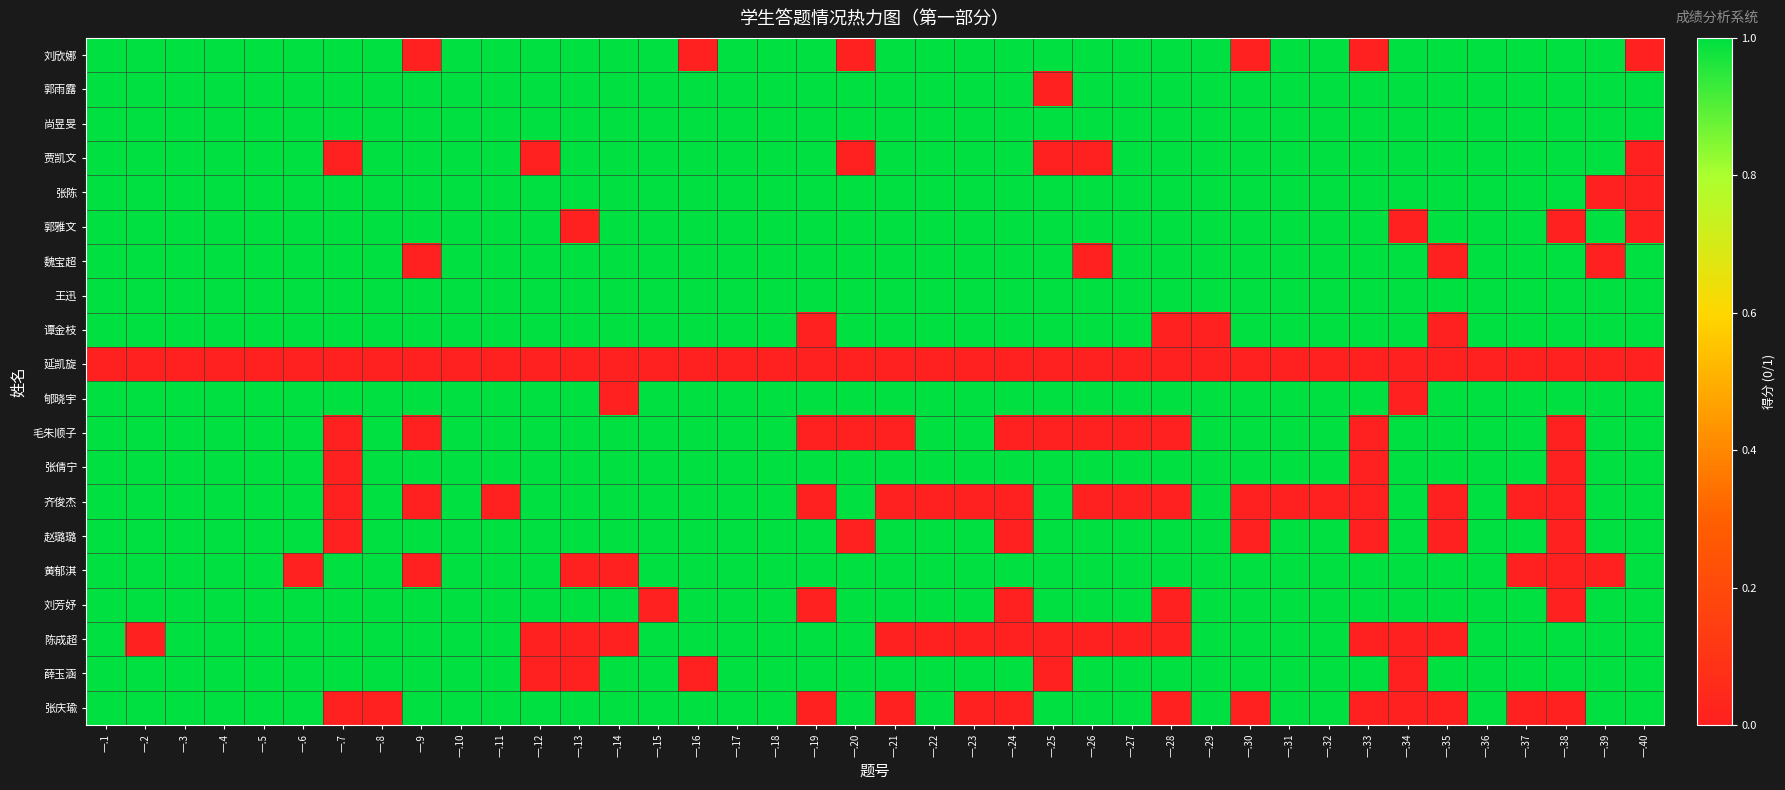

Reading left to right, transcribe all the data shown in this chart.

刘欣娜: 一.1=1	一.2=1	一.3=1	一.4=1	一.5=1	一.6=1	一.7=1	一.8=1	一.9=0	一.10=1	一.11=1	一.12=1	一.13=1	一.14=1	一.15=1	一.16=0	一.17=1	一.18=1	一.19=1	一.20=0	一.21=1	一.22=1	一.23=1	一.24=1	一.25=1	一.26=1	一.27=1	一.28=1	一.29=1	一.30=0	一.31=1	一.32=1	一.33=0	一.34=1	一.35=1	一.36=1	一.37=1	一.38=1	一.39=1	一.40=0
郭雨露: 一.1=1	一.2=1	一.3=1	一.4=1	一.5=1	一.6=1	一.7=1	一.8=1	一.9=1	一.10=1	一.11=1	一.12=1	一.13=1	一.14=1	一.15=1	一.16=1	一.17=1	一.18=1	一.19=1	一.20=1	一.21=1	一.22=1	一.23=1	一.24=1	一.25=0	一.26=1	一.27=1	一.28=1	一.29=1	一.30=1	一.31=1	一.32=1	一.33=1	一.34=1	一.35=1	一.36=1	一.37=1	一.38=1	一.39=1	一.40=1
尚昱旻: 一.1=1	一.2=1	一.3=1	一.4=1	一.5=1	一.6=1	一.7=1	一.8=1	一.9=1	一.10=1	一.11=1	一.12=1	一.13=1	一.14=1	一.15=1	一.16=1	一.17=1	一.18=1	一.19=1	一.20=1	一.21=1	一.22=1	一.23=1	一.24=1	一.25=1	一.26=1	一.27=1	一.28=1	一.29=1	一.30=1	一.31=1	一.32=1	一.33=1	一.34=1	一.35=1	一.36=1	一.37=1	一.38=1	一.39=1	一.40=1
贾凯文: 一.1=1	一.2=1	一.3=1	一.4=1	一.5=1	一.6=1	一.7=0	一.8=1	一.9=1	一.10=1	一.11=1	一.12=0	一.13=1	一.14=1	一.15=1	一.16=1	一.17=1	一.18=1	一.19=1	一.20=0	一.21=1	一.22=1	一.23=1	一.24=1	一.25=0	一.26=0	一.27=1	一.28=1	一.29=1	一.30=1	一.31=1	一.32=1	一.33=1	一.34=1	一.35=1	一.36=1	一.37=1	一.38=1	一.39=1	一.40=0
张陈: 一.1=1	一.2=1	一.3=1	一.4=1	一.5=1	一.6=1	一.7=1	一.8=1	一.9=1	一.10=1	一.11=1	一.12=1	一.13=1	一.14=1	一.15=1	一.16=1	一.17=1	一.18=1	一.19=1	一.20=1	一.21=1	一.22=1	一.23=1	一.24=1	一.25=1	一.26=1	一.27=1	一.28=1	一.29=1	一.30=1	一.31=1	一.32=1	一.33=1	一.34=1	一.35=1	一.36=1	一.37=1	一.38=1	一.39=0	一.40=0
郭雅文: 一.1=1	一.2=1	一.3=1	一.4=1	一.5=1	一.6=1	一.7=1	一.8=1	一.9=1	一.10=1	一.11=1	一.12=1	一.13=0	一.14=1	一.15=1	一.16=1	一.17=1	一.18=1	一.19=1	一.20=1	一.21=1	一.22=1	一.23=1	一.24=1	一.25=1	一.26=1	一.27=1	一.28=1	一.29=1	一.30=1	一.31=1	一.32=1	一.33=1	一.34=0	一.35=1	一.36=1	一.37=1	一.38=0	一.39=1	一.40=0
魏宝超: 一.1=1	一.2=1	一.3=1	一.4=1	一.5=1	一.6=1	一.7=1	一.8=1	一.9=0	一.10=1	一.11=1	一.12=1	一.13=1	一.14=1	一.15=1	一.16=1	一.17=1	一.18=1	一.19=1	一.20=1	一.21=1	一.22=1	一.23=1	一.24=1	一.25=1	一.26=0	一.27=1	一.28=1	一.29=1	一.30=1	一.31=1	一.32=1	一.33=1	一.34=1	一.35=0	一.36=1	一.37=1	一.38=1	一.39=0	一.40=1
王迅: 一.1=1	一.2=1	一.3=1	一.4=1	一.5=1	一.6=1	一.7=1	一.8=1	一.9=1	一.10=1	一.11=1	一.12=1	一.13=1	一.14=1	一.15=1	一.16=1	一.17=1	一.18=1	一.19=1	一.20=1	一.21=1	一.22=1	一.23=1	一.24=1	一.25=1	一.26=1	一.27=1	一.28=1	一.29=1	一.30=1	一.31=1	一.32=1	一.33=1	一.34=1	一.35=1	一.36=1	一.37=1	一.38=1	一.39=1	一.40=1
谭金枝: 一.1=1	一.2=1	一.3=1	一.4=1	一.5=1	一.6=1	一.7=1	一.8=1	一.9=1	一.10=1	一.11=1	一.12=1	一.13=1	一.14=1	一.15=1	一.16=1	一.17=1	一.18=1	一.19=0	一.20=1	一.21=1	一.22=1	一.23=1	一.24=1	一.25=1	一.26=1	一.27=1	一.28=0	一.29=0	一.30=1	一.31=1	一.32=1	一.33=1	一.34=1	一.35=0	一.36=1	一.37=1	一.38=1	一.39=1	一.40=1
延凯旋: 一.1=0	一.2=0	一.3=0	一.4=0	一.5=0	一.6=0	一.7=0	一.8=0	一.9=0	一.10=0	一.11=0	一.12=0	一.13=0	一.14=0	一.15=0	一.16=0	一.17=0	一.18=0	一.19=0	一.20=0	一.21=0	一.22=0	一.23=0	一.24=0	一.25=0	一.26=0	一.27=0	一.28=0	一.29=0	一.30=0	一.31=0	一.32=0	一.33=0	一.34=0	一.35=0	一.36=0	一.37=0	一.38=0	一.39=0	一.40=0
郇晓宇: 一.1=1	一.2=1	一.3=1	一.4=1	一.5=1	一.6=1	一.7=1	一.8=1	一.9=1	一.10=1	一.11=1	一.12=1	一.13=1	一.14=0	一.15=1	一.16=1	一.17=1	一.18=1	一.19=1	一.20=1	一.21=1	一.22=1	一.23=1	一.24=1	一.25=1	一.26=1	一.27=1	一.28=1	一.29=1	一.30=1	一.31=1	一.32=1	一.33=1	一.34=0	一.35=1	一.36=1	一.37=1	一.38=1	一.39=1	一.40=1
毛朱顺子: 一.1=1	一.2=1	一.3=1	一.4=1	一.5=1	一.6=1	一.7=0	一.8=1	一.9=0	一.10=1	一.11=1	一.12=1	一.13=1	一.14=1	一.15=1	一.16=1	一.17=1	一.18=1	一.19=0	一.20=0	一.21=0	一.22=1	一.23=1	一.24=0	一.25=0	一.26=0	一.27=0	一.28=0	一.29=1	一.30=1	一.31=1	一.32=1	一.33=0	一.34=1	一.35=1	一.36=1	一.37=1	一.38=0	一.39=1	一.40=1
张倩宁: 一.1=1	一.2=1	一.3=1	一.4=1	一.5=1	一.6=1	一.7=0	一.8=1	一.9=1	一.10=1	一.11=1	一.12=1	一.13=1	一.14=1	一.15=1	一.16=1	一.17=1	一.18=1	一.19=1	一.20=1	一.21=1	一.22=1	一.23=1	一.24=1	一.25=1	一.26=1	一.27=1	一.28=1	一.29=1	一.30=1	一.31=1	一.32=1	一.33=0	一.34=1	一.35=1	一.36=1	一.37=1	一.38=0	一.39=1	一.40=1
齐俊杰: 一.1=1	一.2=1	一.3=1	一.4=1	一.5=1	一.6=1	一.7=0	一.8=1	一.9=0	一.10=1	一.11=0	一.12=1	一.13=1	一.14=1	一.15=1	一.16=1	一.17=1	一.18=1	一.19=0	一.20=1	一.21=0	一.22=0	一.23=0	一.24=0	一.25=1	一.26=0	一.27=0	一.28=0	一.29=1	一.30=0	一.31=0	一.32=0	一.33=0	一.34=1	一.35=0	一.36=1	一.37=0	一.38=0	一.39=1	一.40=1
赵璐璐: 一.1=1	一.2=1	一.3=1	一.4=1	一.5=1	一.6=1	一.7=0	一.8=1	一.9=1	一.10=1	一.11=1	一.12=1	一.13=1	一.14=1	一.15=1	一.16=1	一.17=1	一.18=1	一.19=1	一.20=0	一.21=1	一.22=1	一.23=1	一.24=0	一.25=1	一.26=1	一.27=1	一.28=1	一.29=1	一.30=0	一.31=1	一.32=1	一.33=0	一.34=1	一.35=0	一.36=1	一.37=1	一.38=0	一.39=1	一.40=1
黄郁淇: 一.1=1	一.2=1	一.3=1	一.4=1	一.5=1	一.6=0	一.7=1	一.8=1	一.9=0	一.10=1	一.11=1	一.12=1	一.13=0	一.14=0	一.15=1	一.16=1	一.17=1	一.18=1	一.19=1	一.20=1	一.21=1	一.22=1	一.23=1	一.24=1	一.25=1	一.26=1	一.27=1	一.28=1	一.29=1	一.30=1	一.31=1	一.32=1	一.33=1	一.34=1	一.35=1	一.36=1	一.37=0	一.38=0	一.39=0	一.40=1
刘芳妤: 一.1=1	一.2=1	一.3=1	一.4=1	一.5=1	一.6=1	一.7=1	一.8=1	一.9=1	一.10=1	一.11=1	一.12=1	一.13=1	一.14=1	一.15=0	一.16=1	一.17=1	一.18=1	一.19=0	一.20=1	一.21=1	一.22=1	一.23=1	一.24=0	一.25=1	一.26=1	一.27=1	一.28=0	一.29=1	一.30=1	一.31=1	一.32=1	一.33=1	一.34=1	一.35=1	一.36=1	一.37=1	一.38=0	一.39=1	一.40=1
陈成超: 一.1=1	一.2=0	一.3=1	一.4=1	一.5=1	一.6=1	一.7=1	一.8=1	一.9=1	一.10=1	一.11=1	一.12=0	一.13=0	一.14=0	一.15=1	一.16=1	一.17=1	一.18=1	一.19=1	一.20=1	一.21=0	一.22=0	一.23=0	一.24=0	一.25=0	一.26=0	一.27=0	一.28=0	一.29=1	一.30=1	一.31=1	一.32=1	一.33=0	一.34=0	一.35=0	一.36=1	一.37=1	一.38=1	一.39=1	一.40=1
薛玉涵: 一.1=1	一.2=1	一.3=1	一.4=1	一.5=1	一.6=1	一.7=1	一.8=1	一.9=1	一.10=1	一.11=1	一.12=0	一.13=0	一.14=1	一.15=1	一.16=0	一.17=1	一.18=1	一.19=1	一.20=1	一.21=1	一.22=1	一.23=1	一.24=1	一.25=0	一.26=1	一.27=1	一.28=1	一.29=1	一.30=1	一.31=1	一.32=1	一.33=1	一.34=0	一.35=1	一.36=1	一.37=1	一.38=1	一.39=1	一.40=1
张庆瑜: 一.1=1	一.2=1	一.3=1	一.4=1	一.5=1	一.6=1	一.7=0	一.8=0	一.9=1	一.10=1	一.11=1	一.12=1	一.13=1	一.14=1	一.15=1	一.16=1	一.17=1	一.18=1	一.19=0	一.20=1	一.21=0	一.22=1	一.23=0	一.24=0	一.25=1	一.26=1	一.27=1	一.28=0	一.29=1	一.30=0	一.31=1	一.32=1	一.33=0	一.34=0	一.35=0	一.36=1	一.37=0	一.38=0	一.39=1	一.40=1